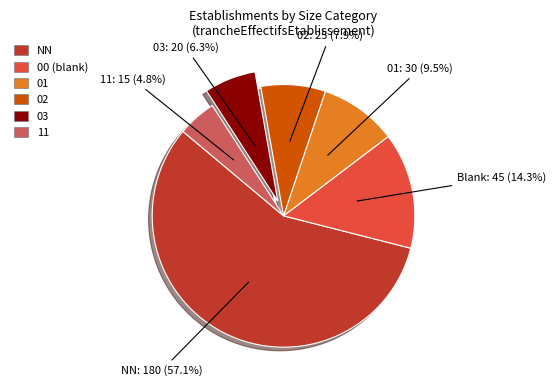

How many segments does this pie chart have?

6